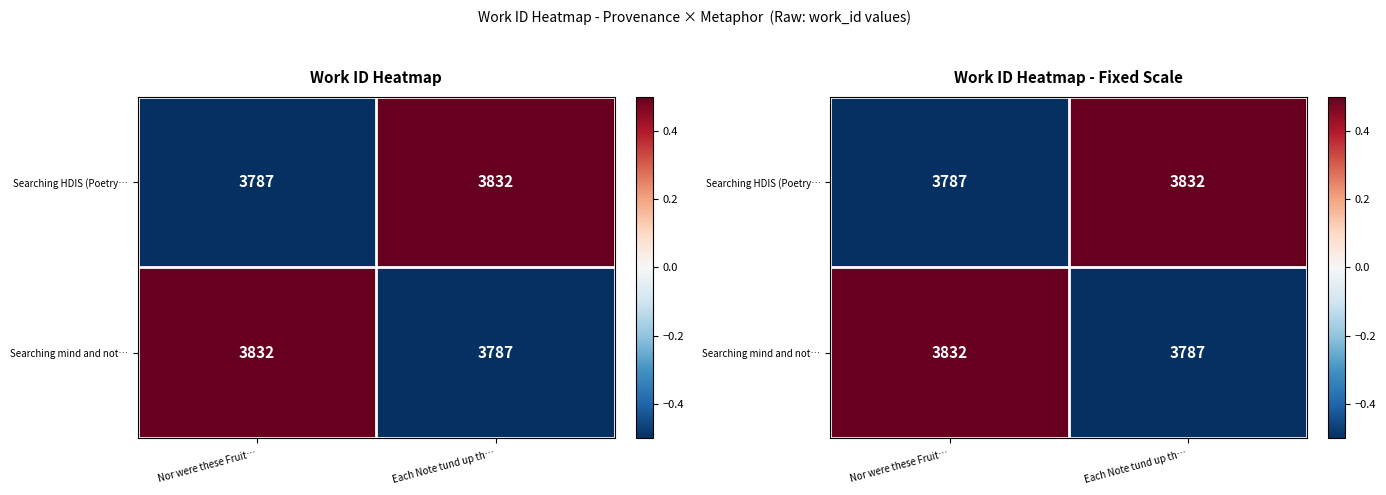

Which series has the largest total across all categories?

Searching HDIS (Poetry…